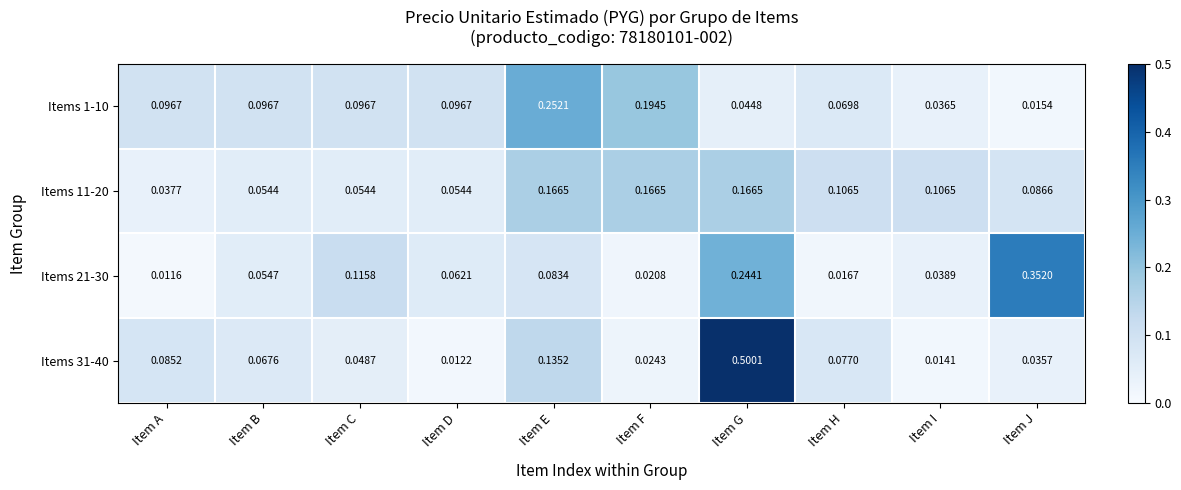

At Item J, list the series in order from largest to smallest.

Items 21-30, Items 11-20, Items 31-40, Items 1-10